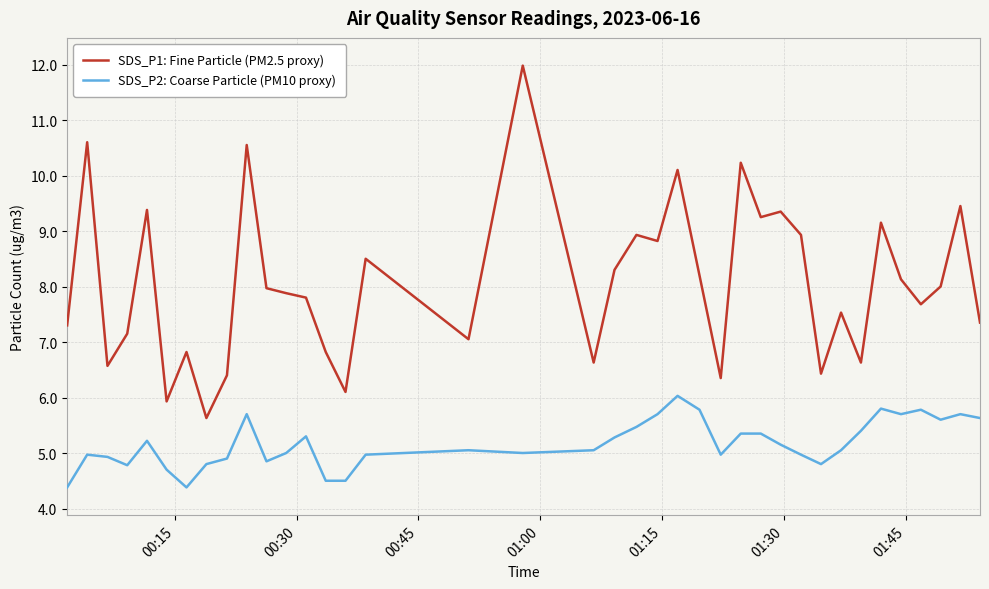

Which series has the largest total across all categories?

SDS_P1: Fine Particle (PM2.5 proxy)